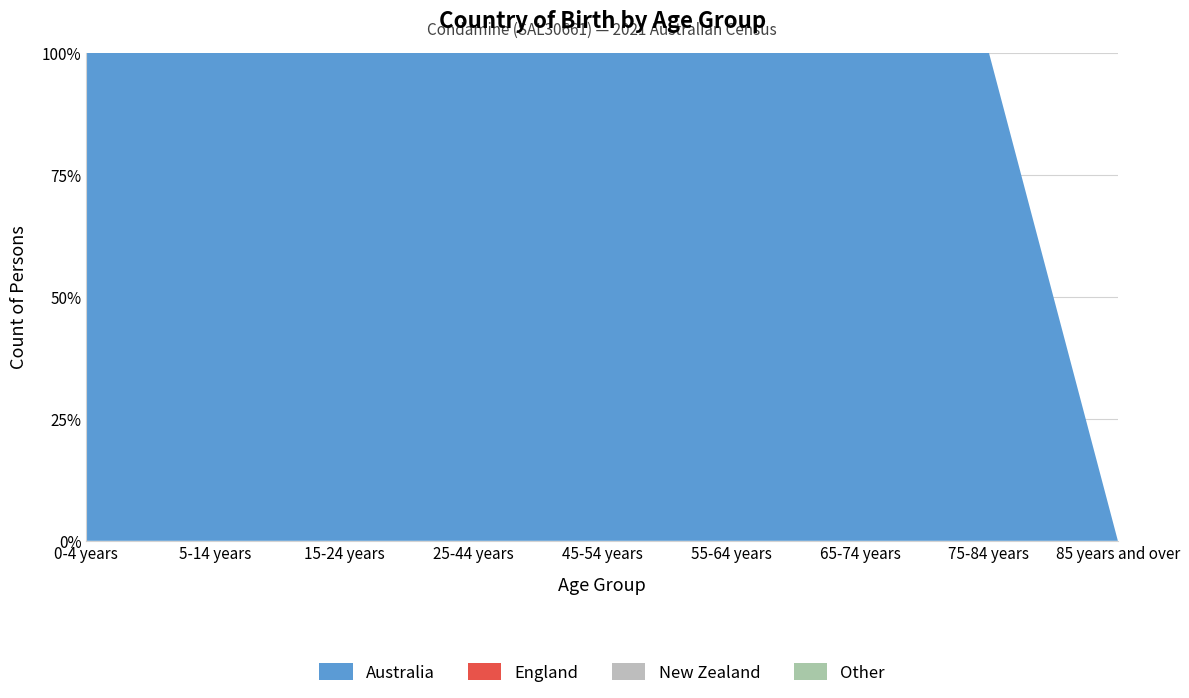

Reading left to right, extract all data points from this chart.

Australia: 26	31	31	61	40	21	26	16	0
England: 0	0	0	0	0	0	0	0	0
New Zealand: 0	0	0	0	0	0	0	0	0
Other: 0	0	0	0	0	0	0	0	0